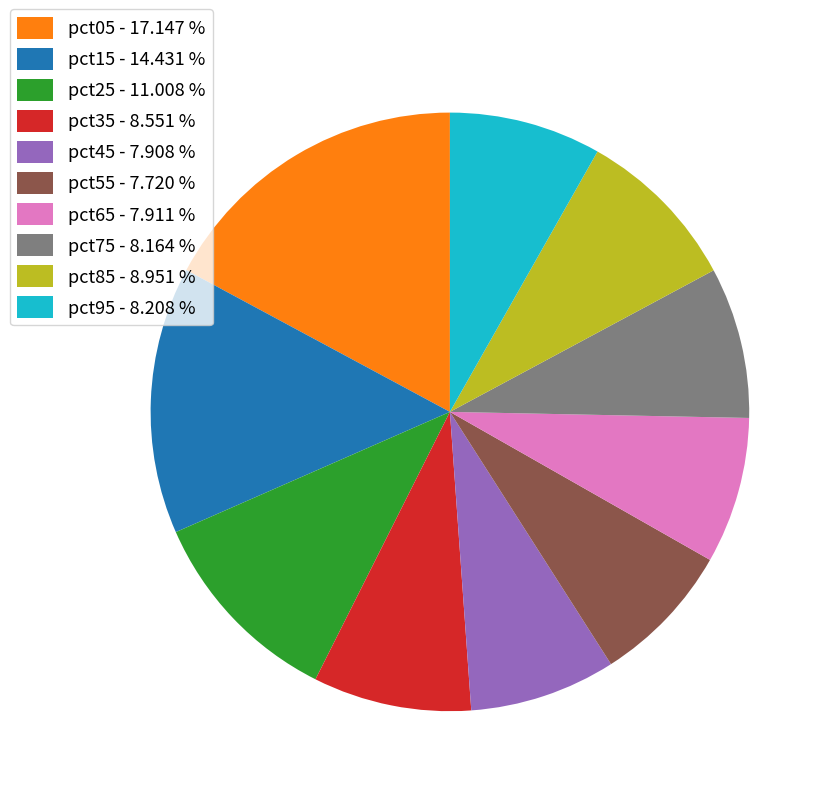

Does any single category account for the majority?

No